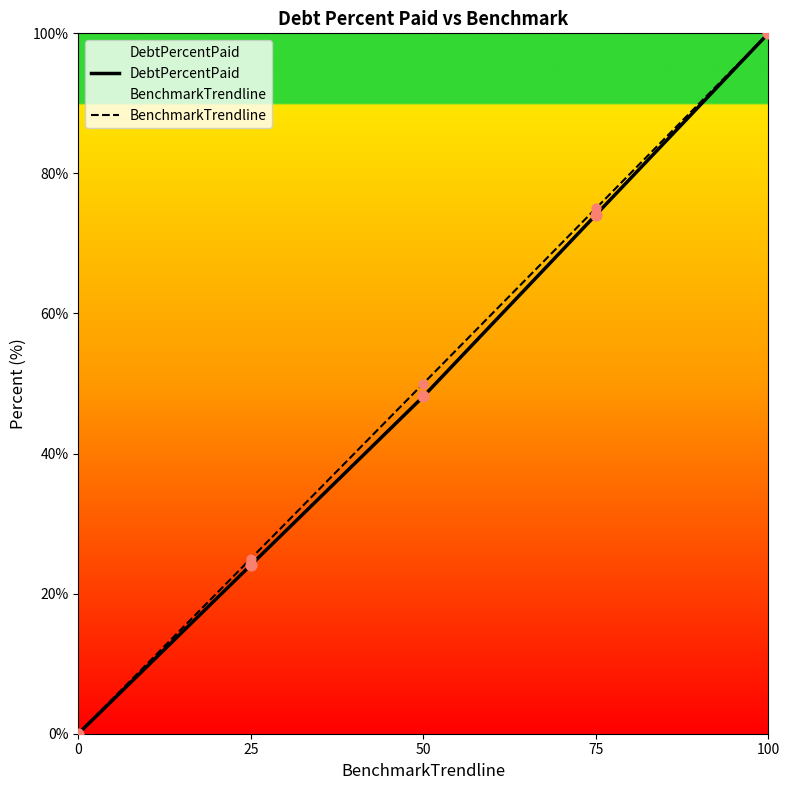

What is the total value across all series at 25?

49.1